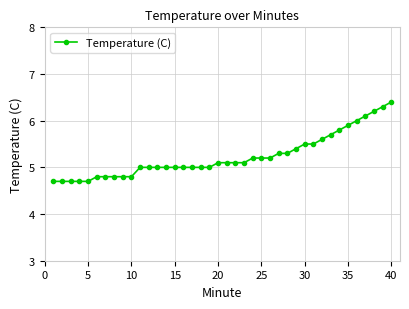

What is the greatest value displayed?

6.4